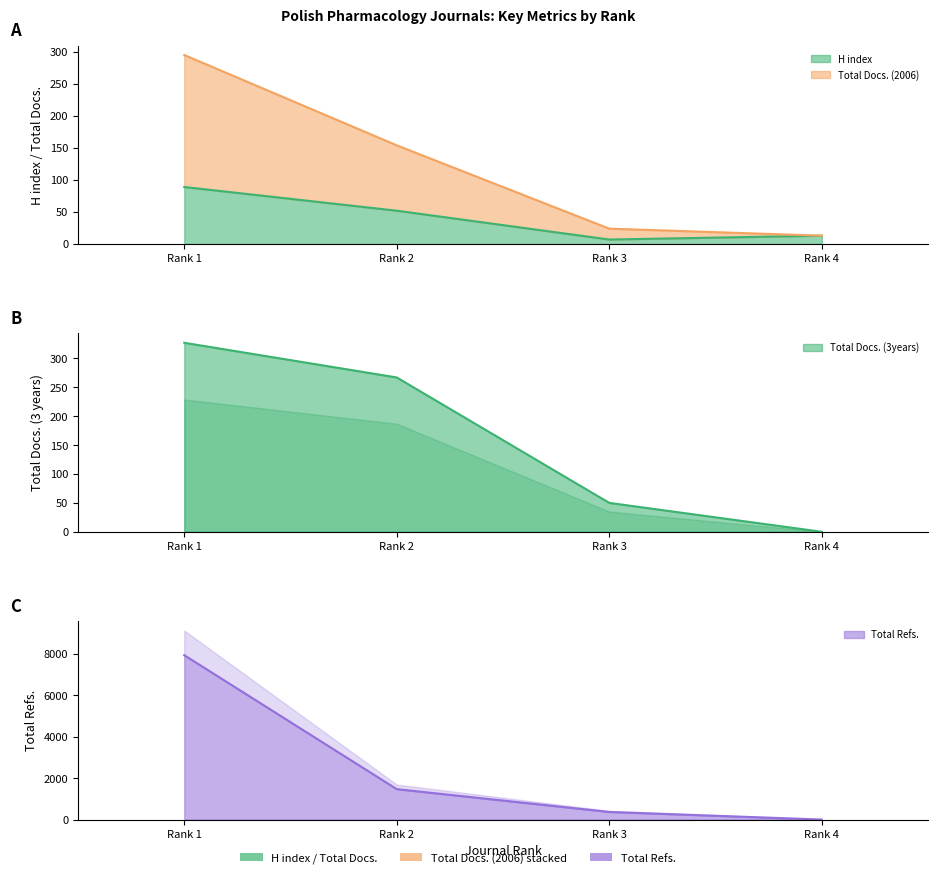

Between Rank 1 and Rank 4, which series saw the biggest shift?

Total Refs.